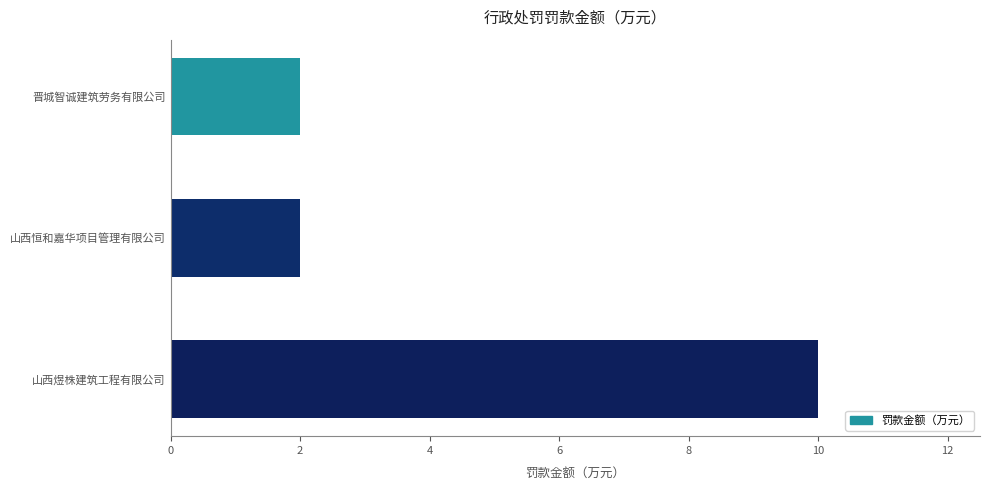

What is the label of the 1st bar from the bottom?

山西煜株建筑工程有限公司